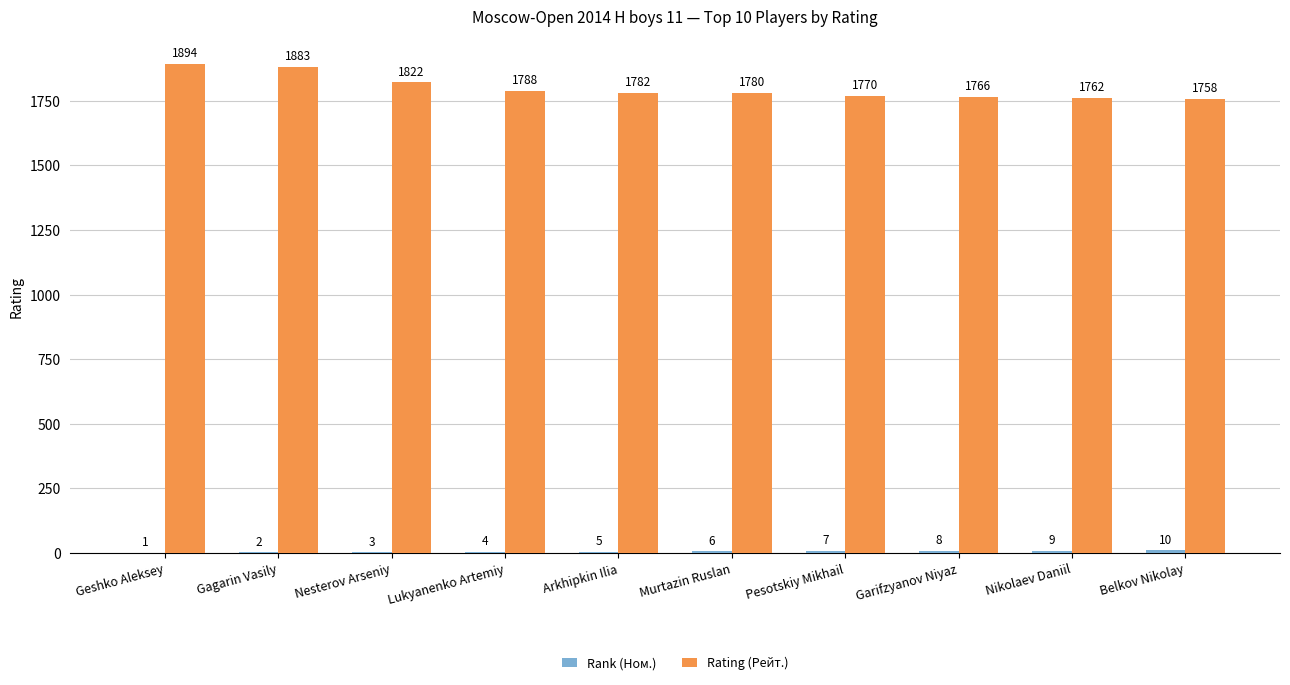

How many groups of bars are there?

10